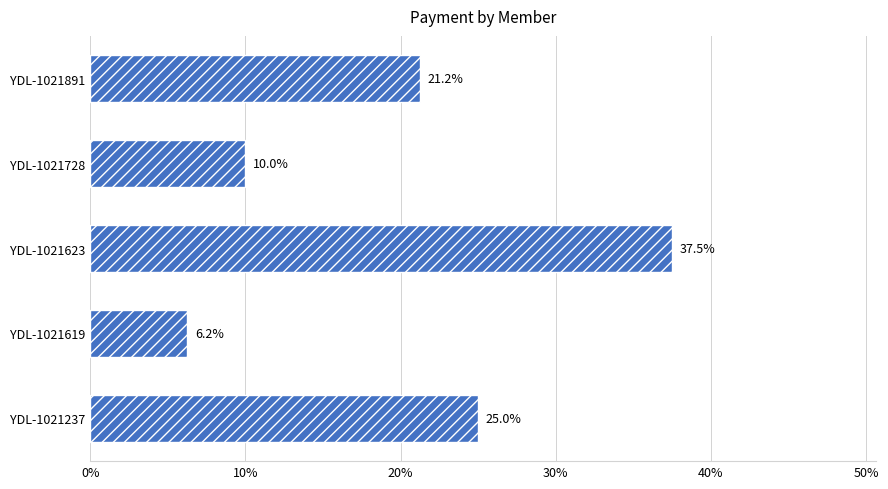

Does the chart contain stacked bars?

No